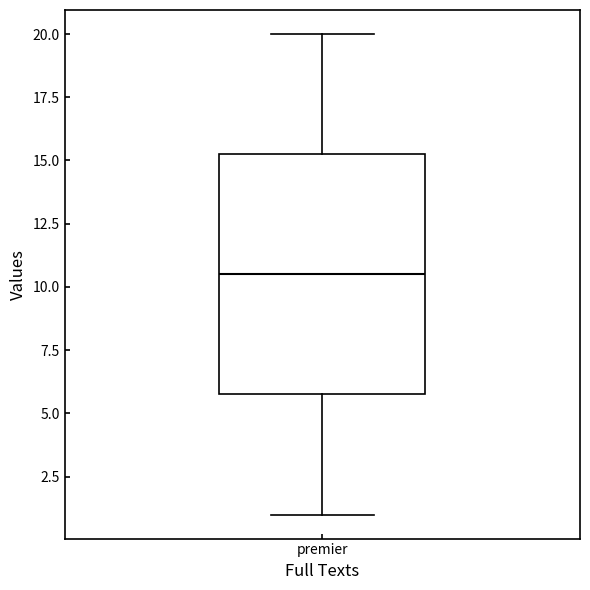

Read this box plot against the y-axis: the position of the median line, the range covered by the box, and the ends of both whiskers. The values are not printed on the chart, so give them approximately, as read against the axis.

median 10.5, box 6.0 to 15.5, whiskers 1.0 to 20.0